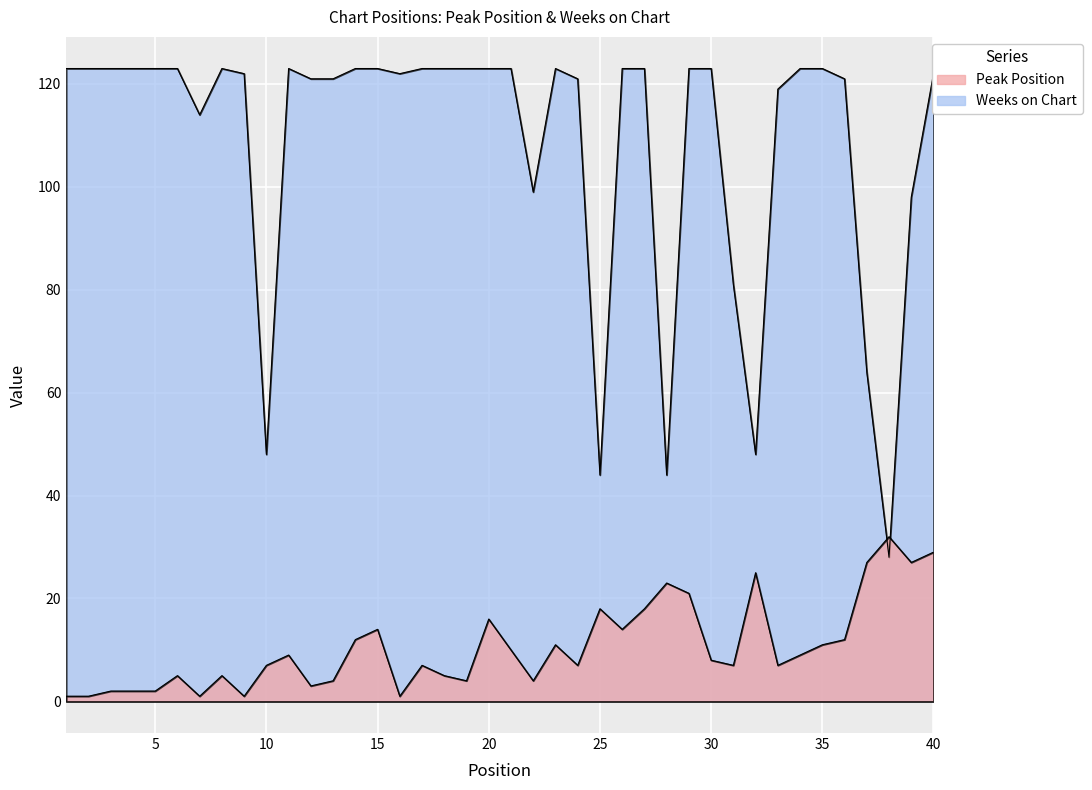

At which label is Weeks on Chart closest to 75?

31